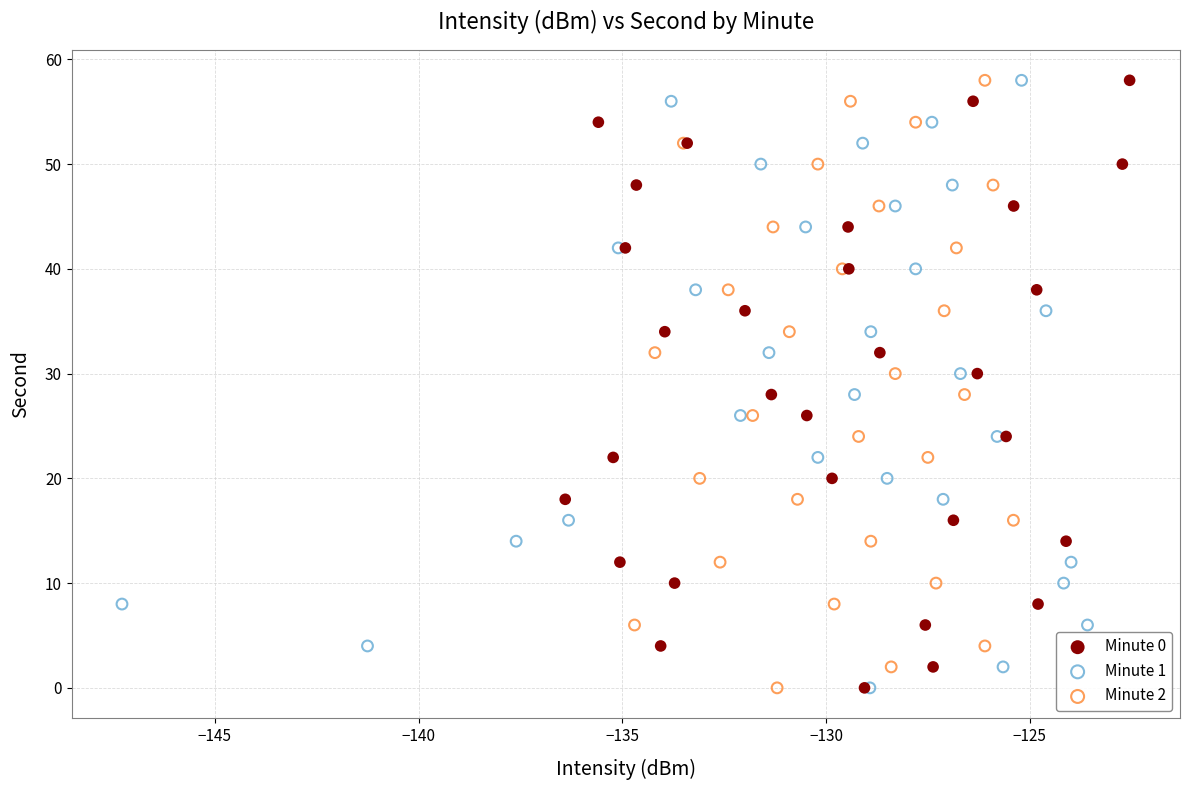

What are all the series names shown in the legend?

Minute 0, Minute 1, Minute 2